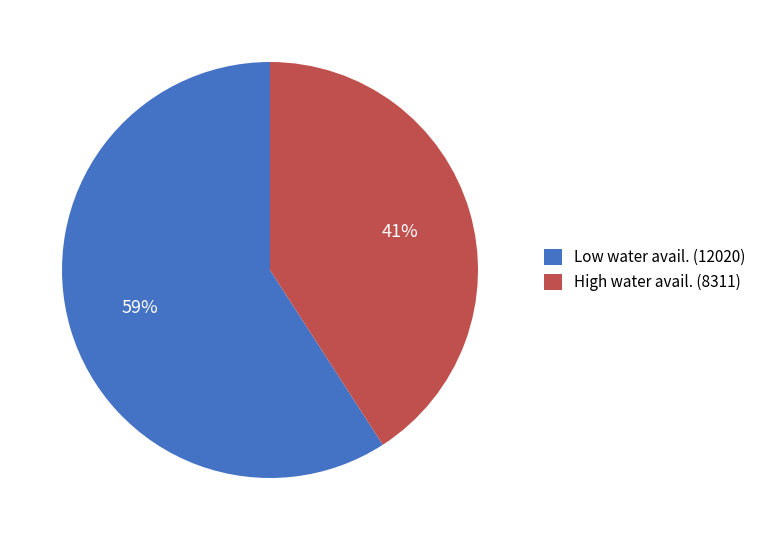

True or false: Low water avail. (12020) accounts for 59% of the total.

True